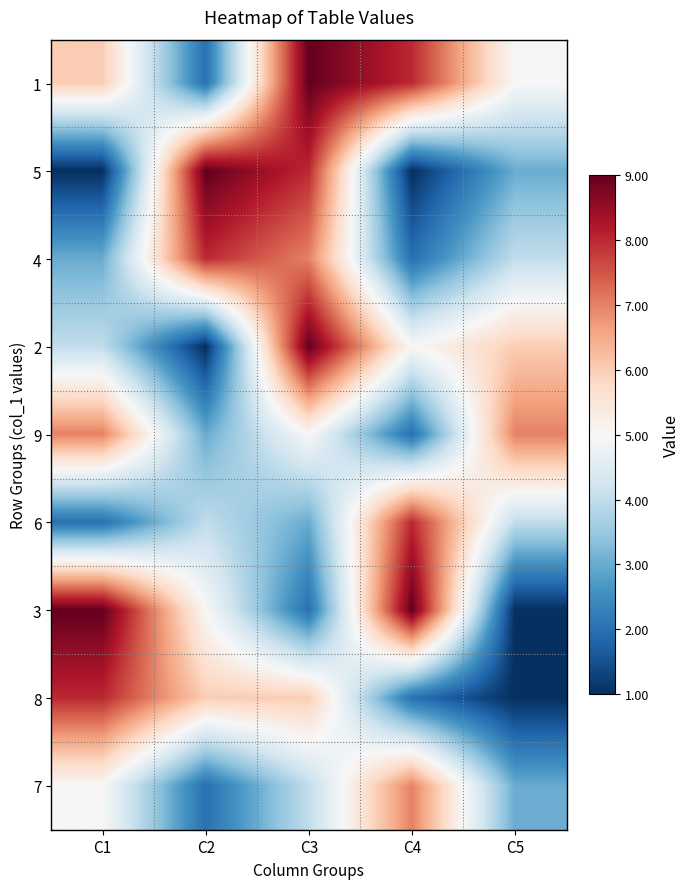

How many data points does each series have?

5